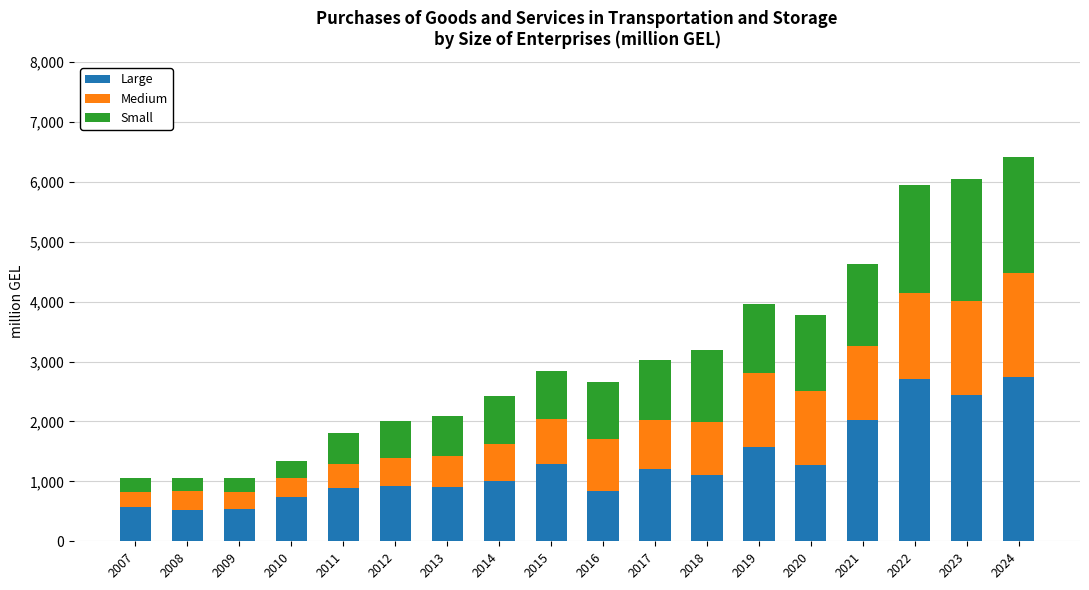

What is the sum of all Large values?

23314.8